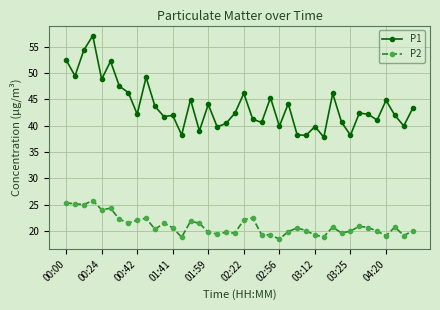

True or false: P2 has more than 1 points higher than both neighbors.

True